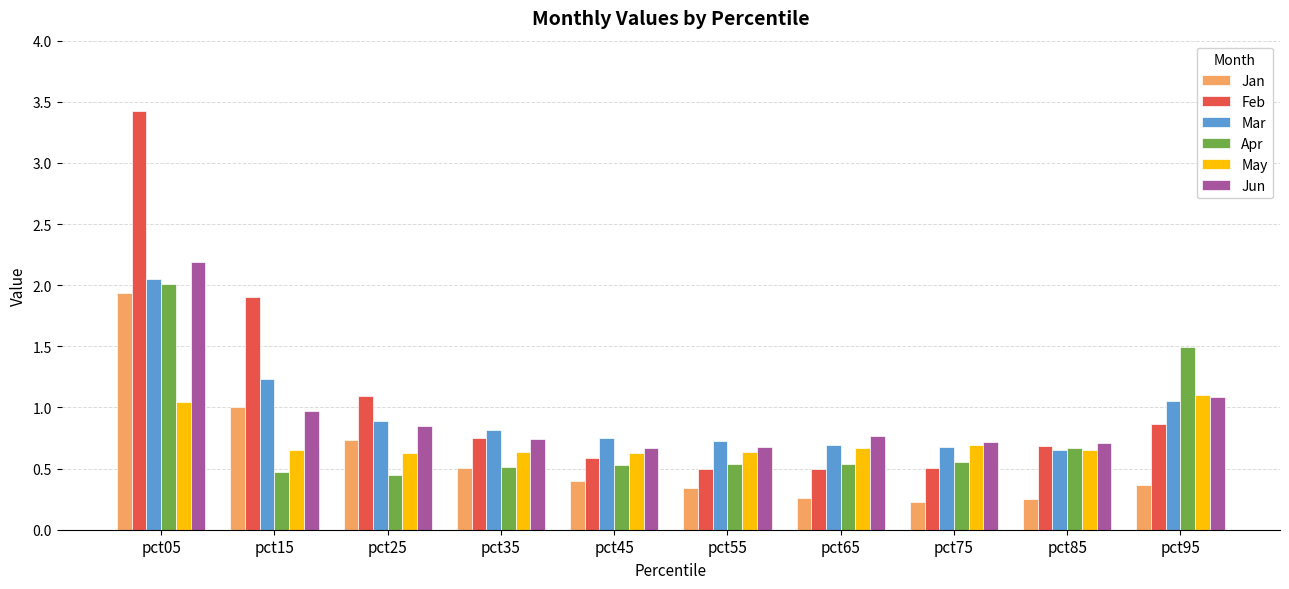

True or false: May has a value of 0.6 at pct45.

True